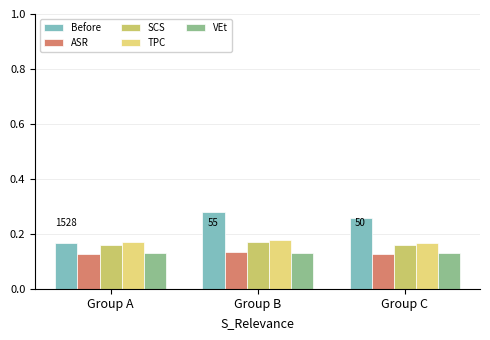

What is the minimum value shown in the chart?

0.1